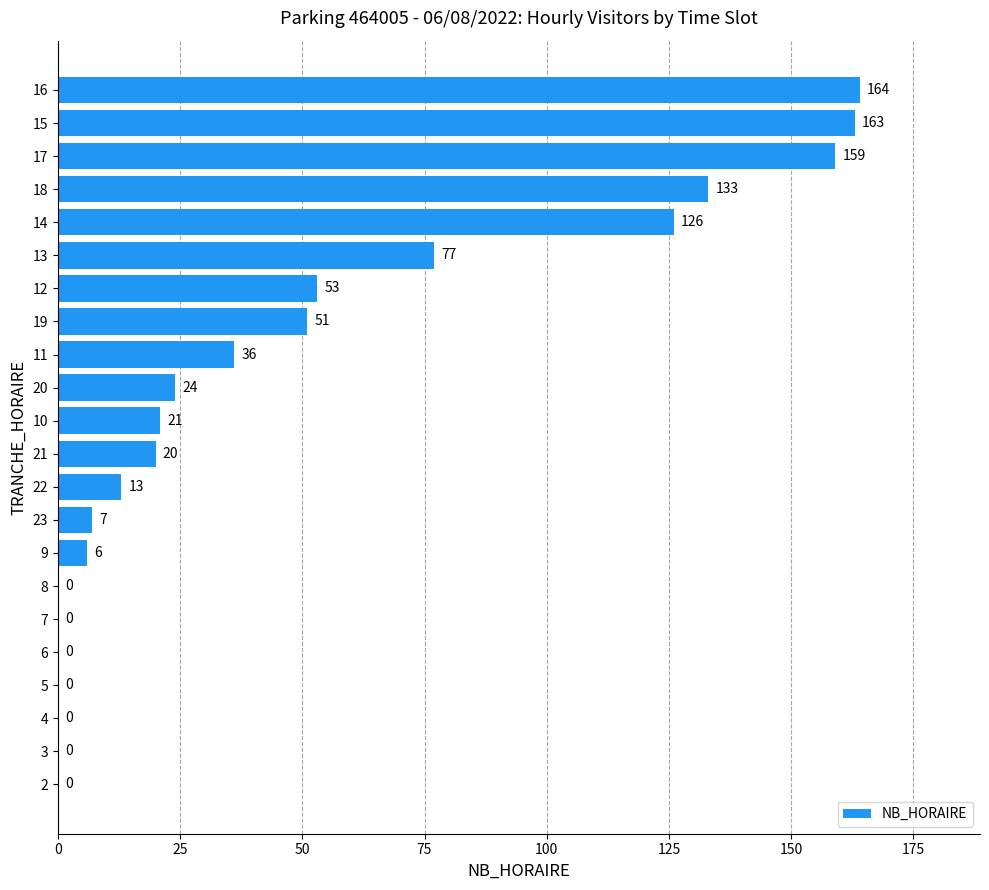

Reading bottom to top, what are all the values shown in this chart?

2=0	3=0	4=0	5=0	6=0	7=0	8=0	9=6	23=7	22=13	21=20	10=21	20=24	11=36	19=51	12=53	13=77	14=126	18=133	17=159	15=163	16=164